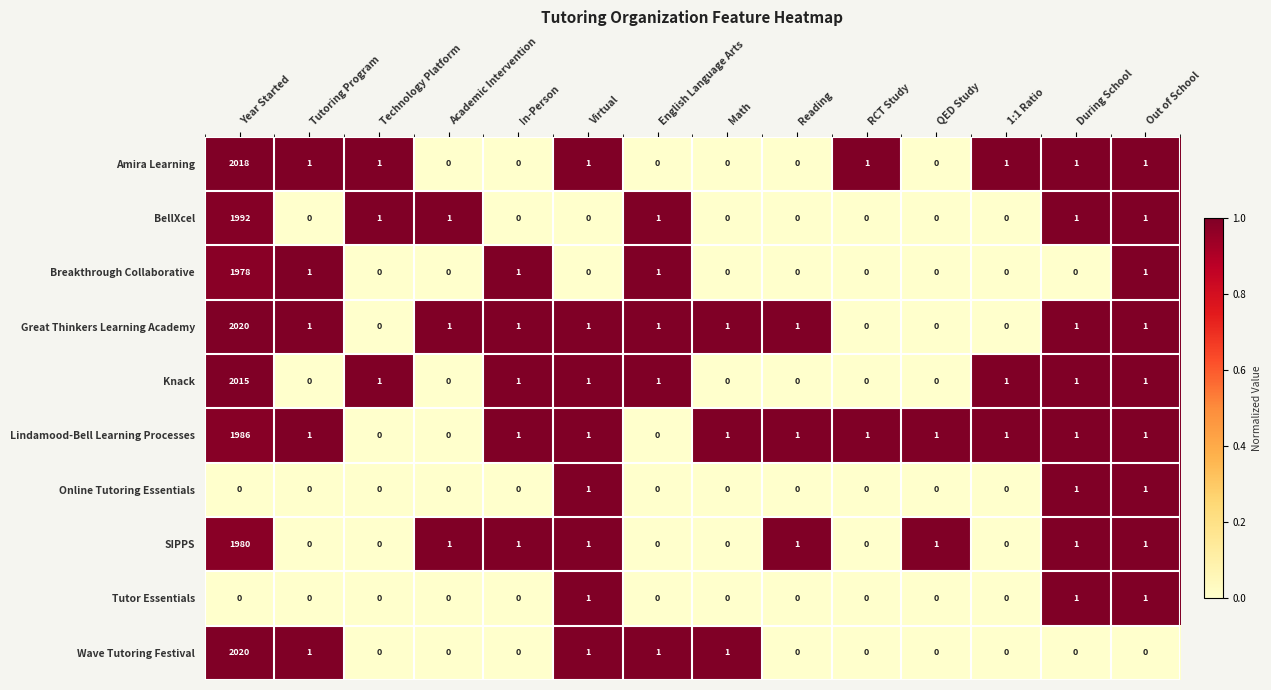

How many values in the BellXcel series exceed 0?

6